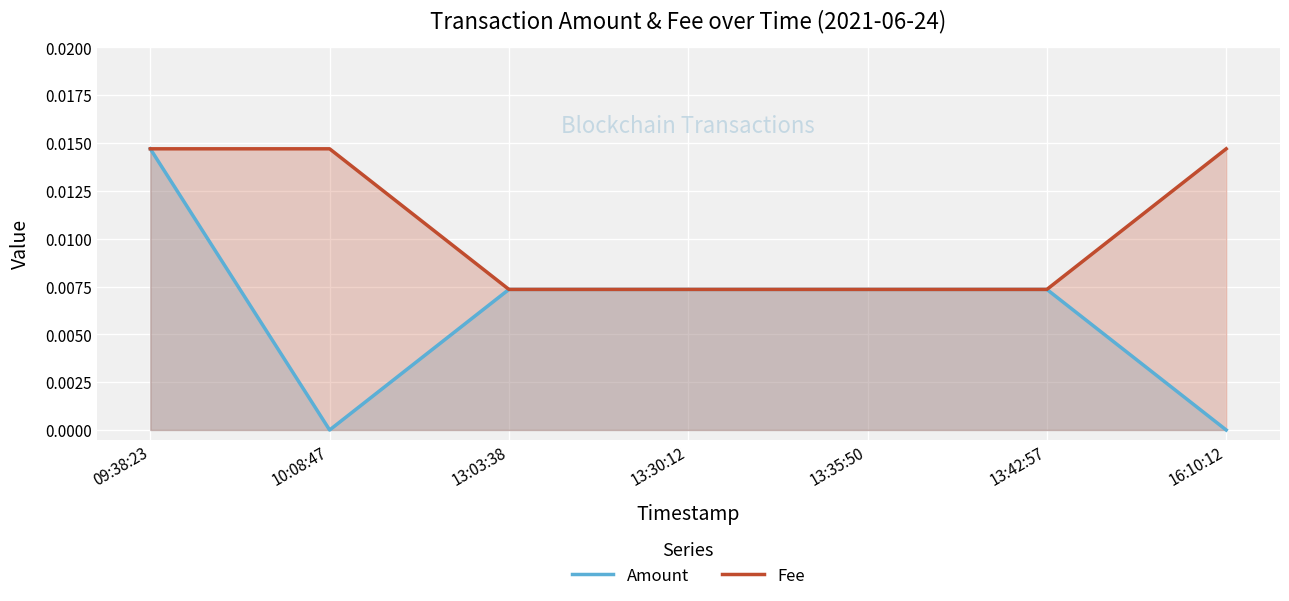

Rank the series by their average value, from highest to lowest.

Fee, Amount